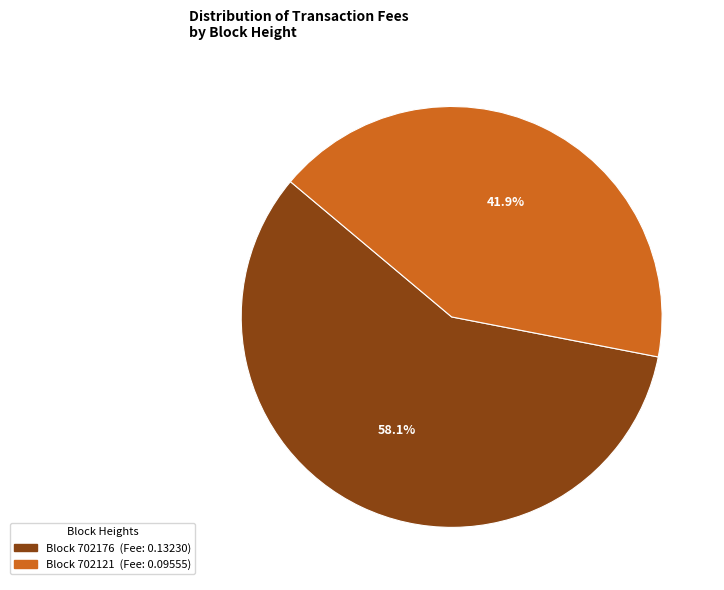

Is there any slice that represents more than half of the pie?

Yes